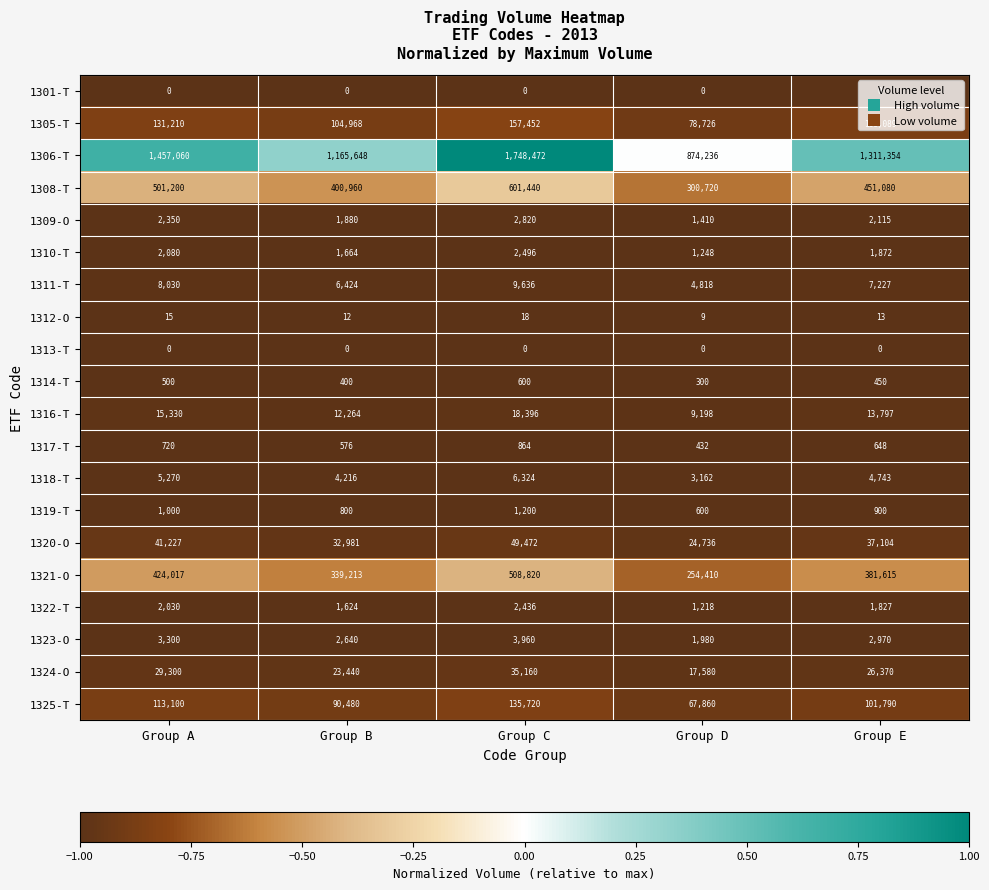

What is the highest value of the 1310-T series?

2496